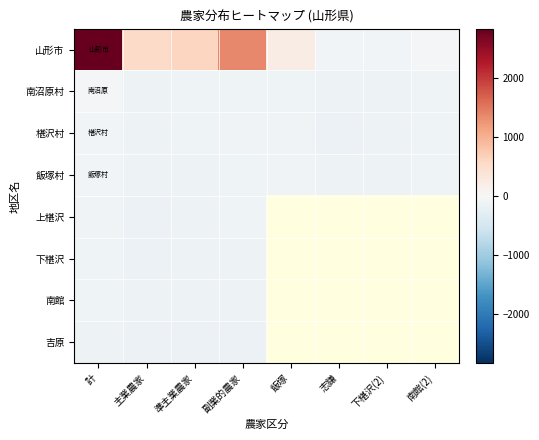

At 副業的農家, list the series in order from largest to smallest.

山形市, 椹沢村, 南沼原村, 飯塚村, 上椹沢, 下椹沢, 南館, 吉原